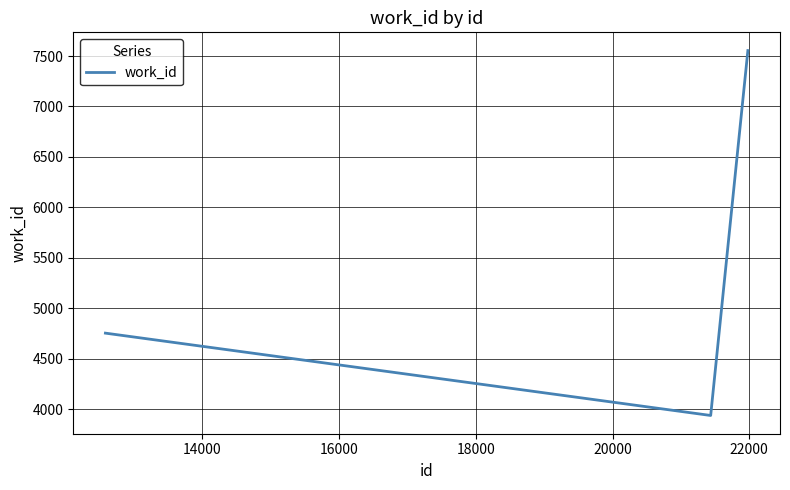

What is the greatest value displayed?

7554